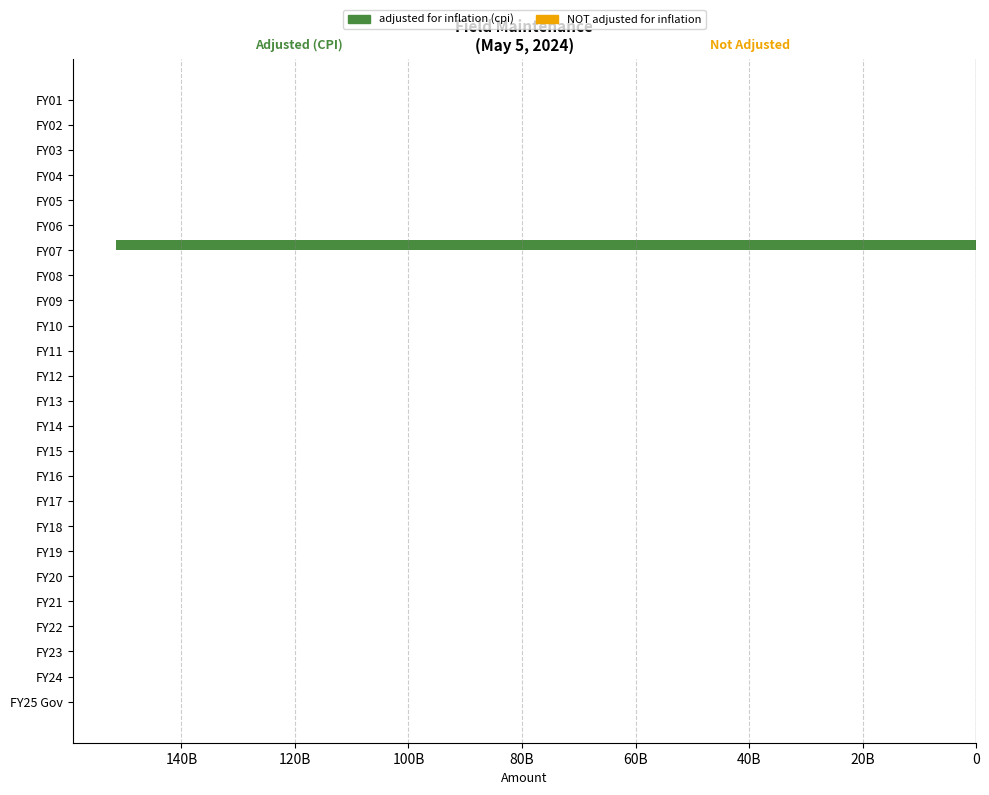

What are all the series names shown in the legend?

adjusted for inflation (cpi), NOT adjusted for inflation